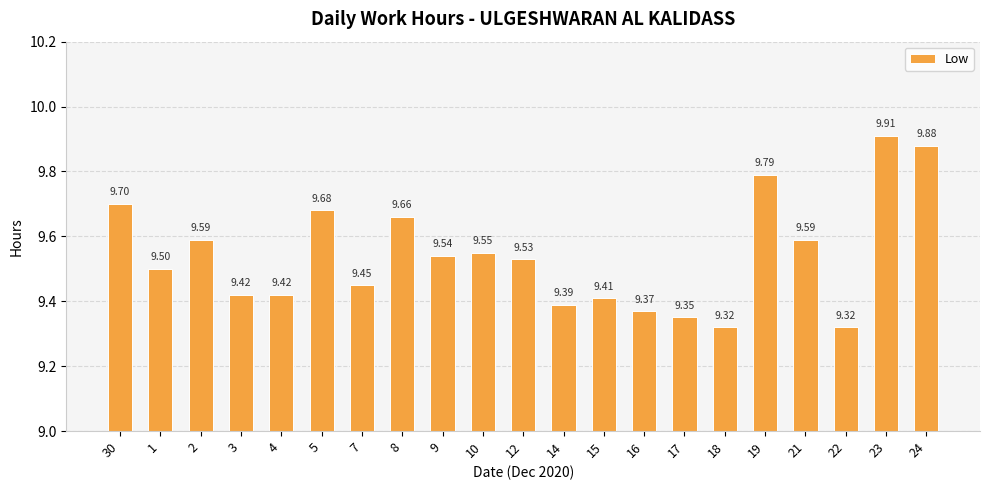

Which has a higher value, 14 or 8?

8